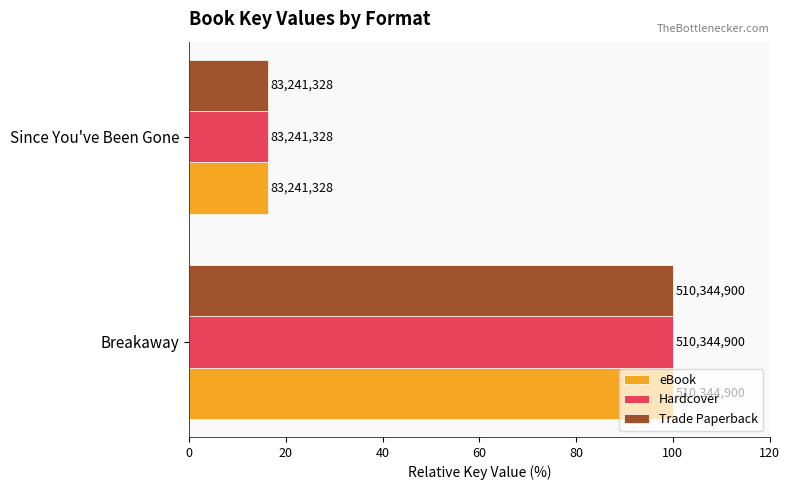

What are all the series names shown in the legend?

eBook, Hardcover, Trade Paperback